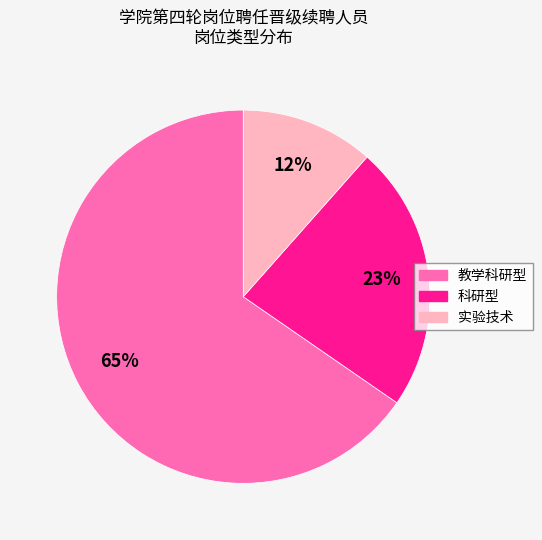

The 实验技术 slice represents 26% of the pie. True or false?

False